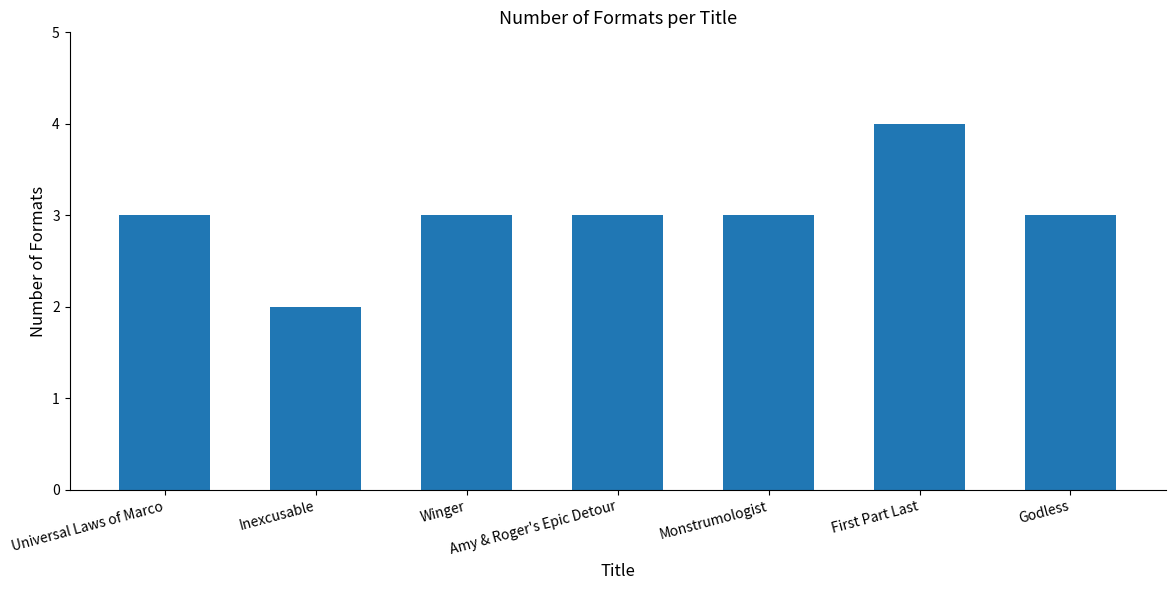

True or false: the data shows 1 at Monstrumologist.

False